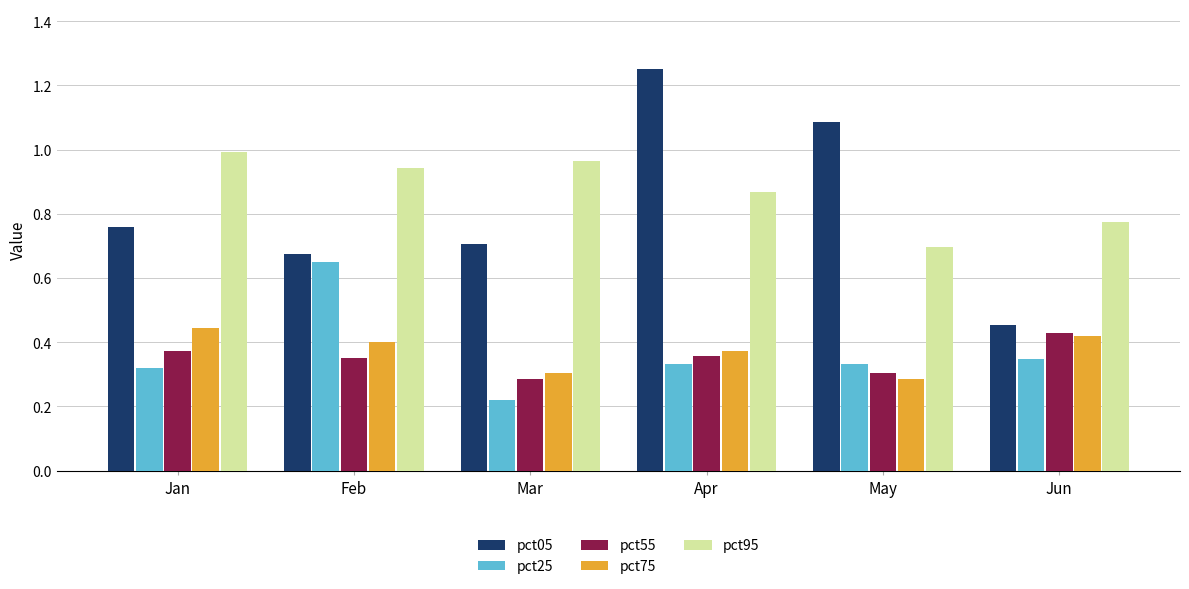

What is the total value across all series at May?

2.7